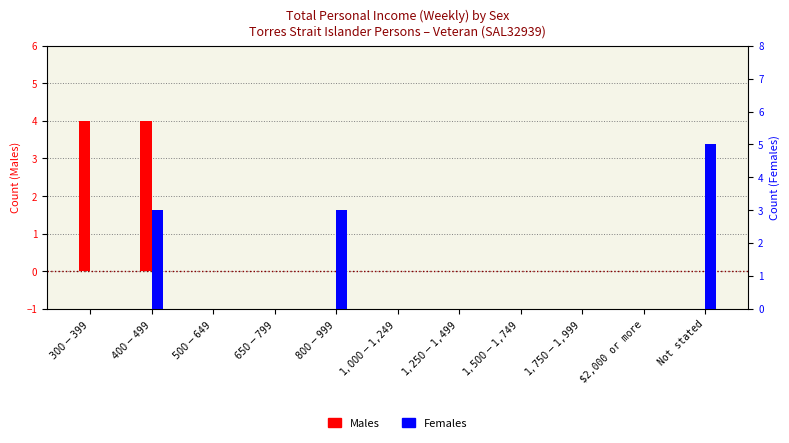

What position from the left is $1,750-$1,999?

9